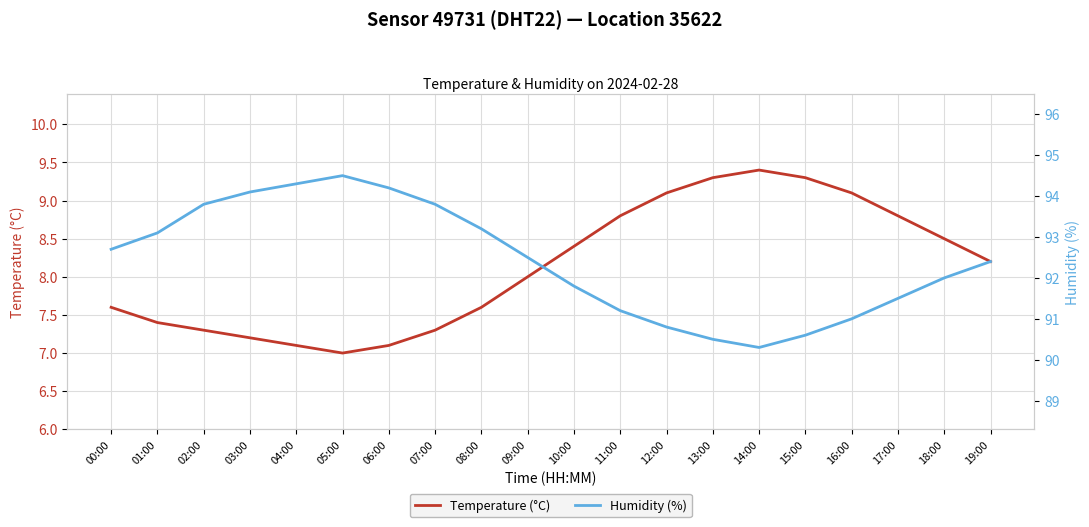

Reading left to right, what are all the values shown in this chart?

Temperature (°C): 00:00=7.6	01:00=7.4	02:00=7.3	03:00=7.2	04:00=7.1	05:00=7.0	06:00=7.1	07:00=7.3	08:00=7.6	09:00=8.0	10:00=8.4	11:00=8.8	12:00=9.1	13:00=9.3	14:00=9.4	15:00=9.3	16:00=9.1	17:00=8.8	18:00=8.5	19:00=8.2
Humidity (%): 00:00=92.7	01:00=93.1	02:00=93.8	03:00=94.1	04:00=94.3	05:00=94.5	06:00=94.2	07:00=93.8	08:00=93.2	09:00=92.5	10:00=91.8	11:00=91.2	12:00=90.8	13:00=90.5	14:00=90.3	15:00=90.6	16:00=91.0	17:00=91.5	18:00=92.0	19:00=92.4